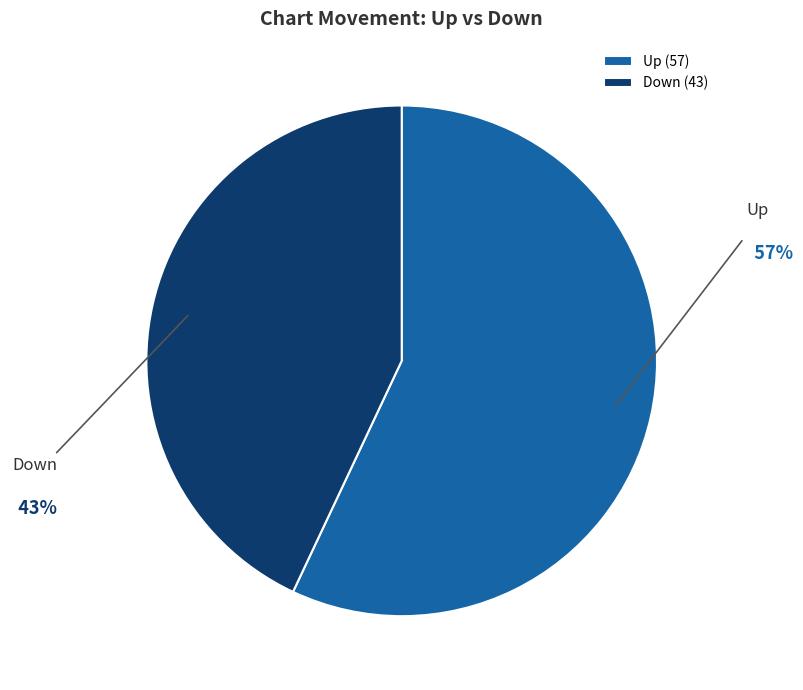

To the nearest percent, what is the difference between the largest and smallest slice percentages?

14%